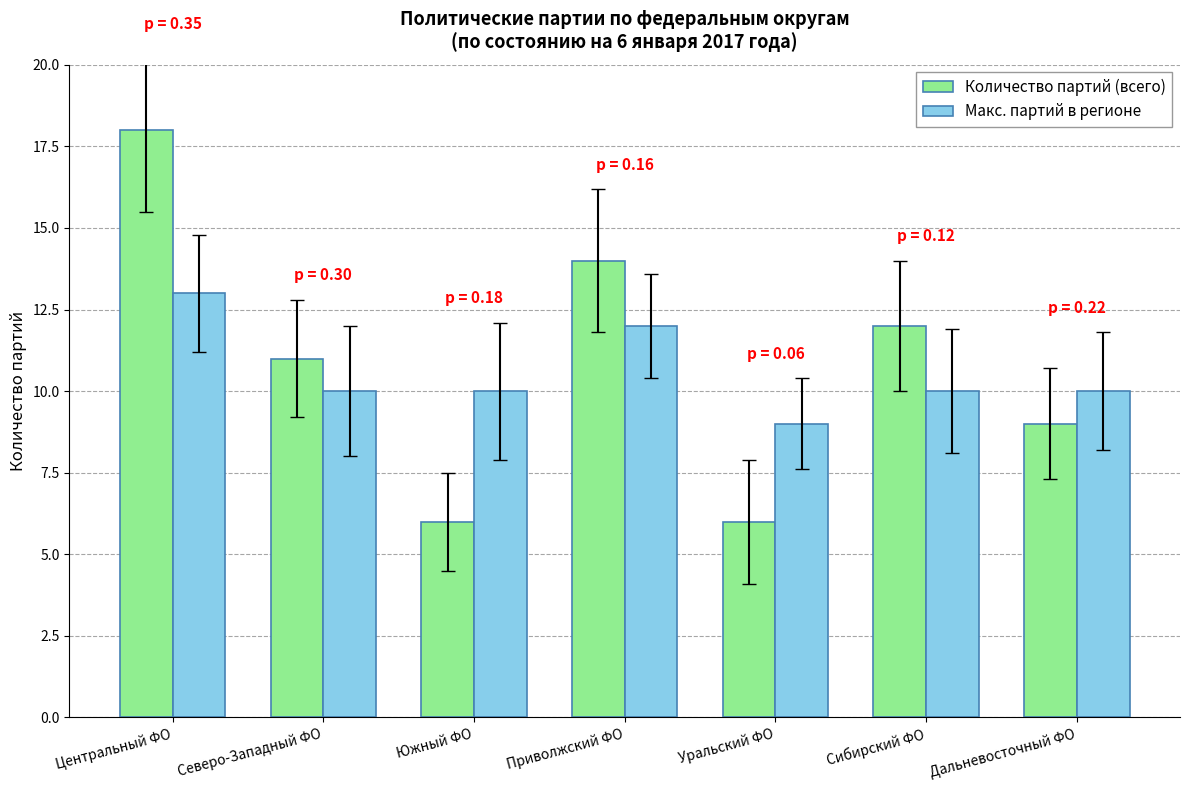

What is the sum of all Макс. партий в регионе values?

74